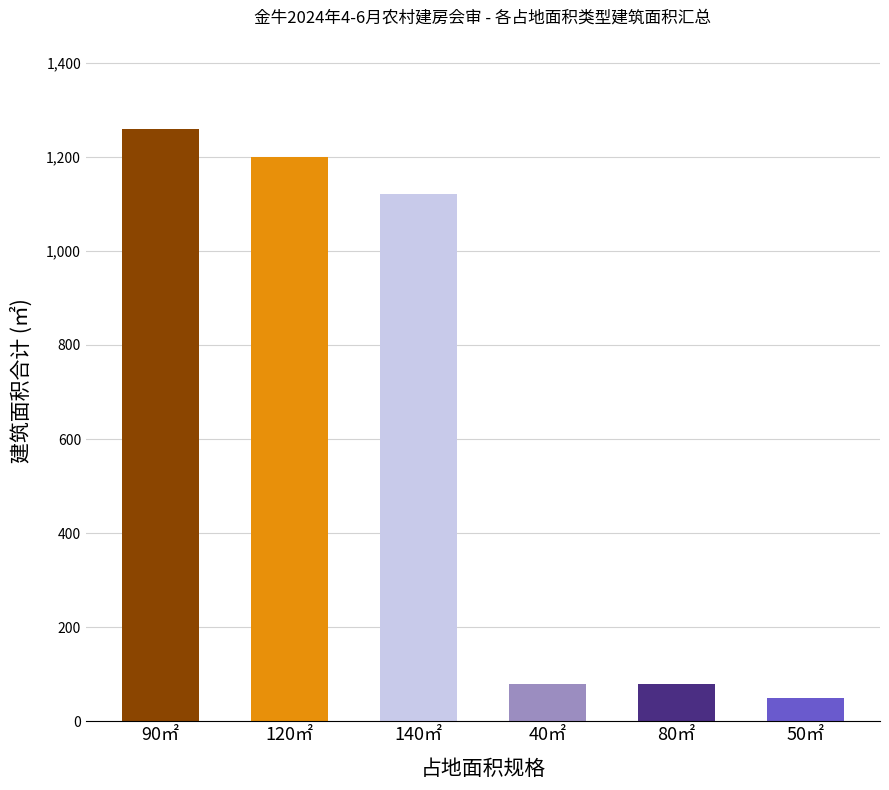

Count the number of categories in the chart.

6